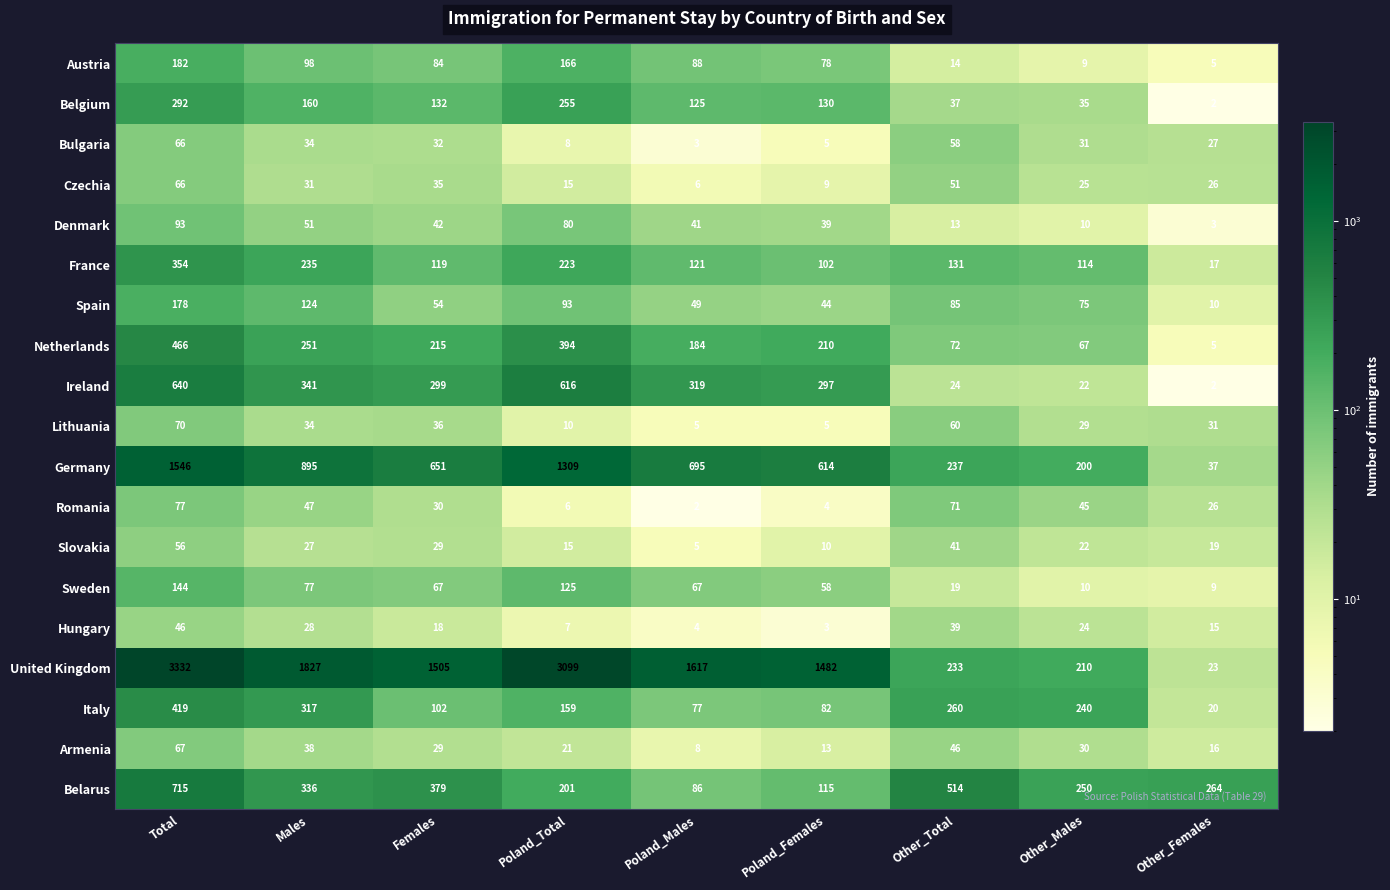

At which category is the sum across all series the highest?

Total